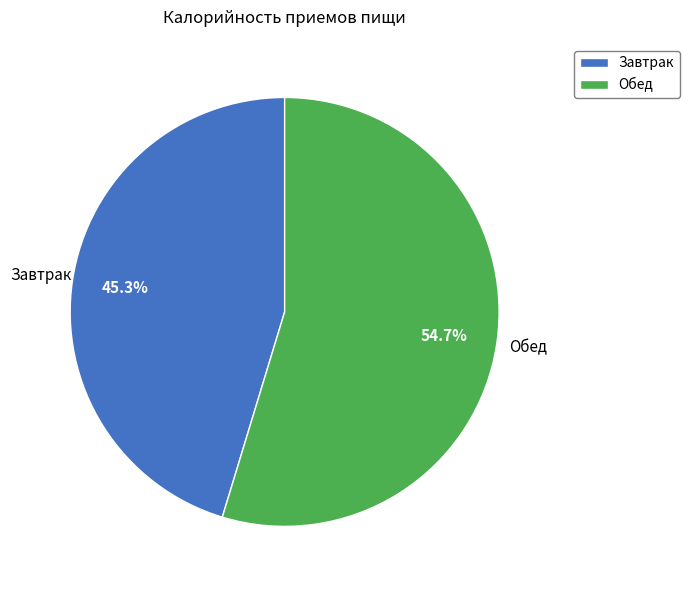

Is it true that Завтрак is 45% of the pie?

True